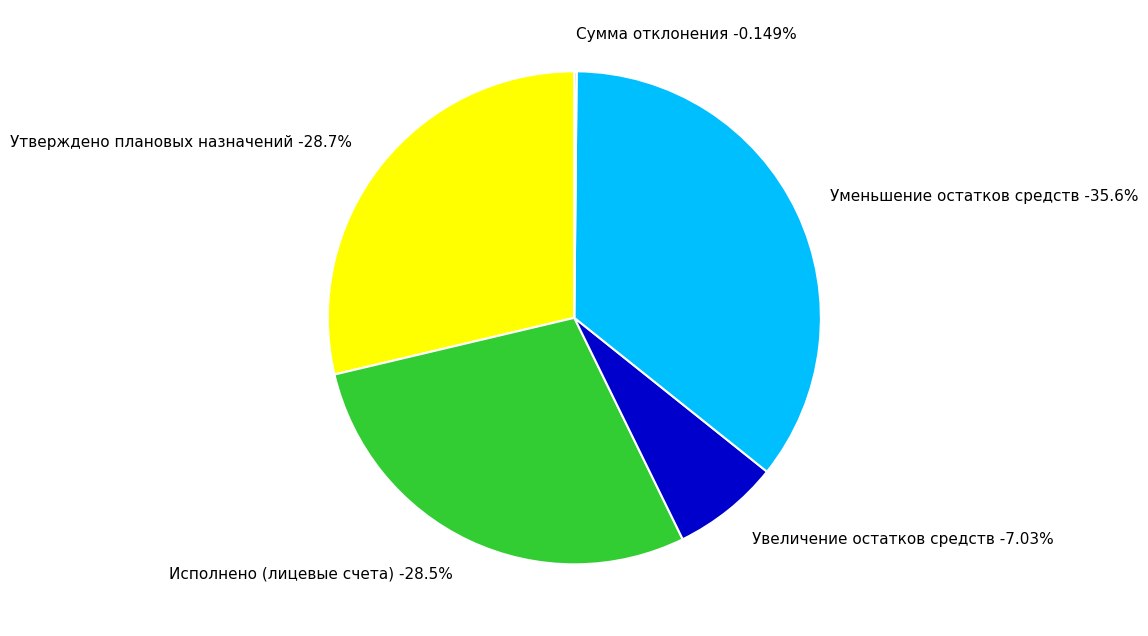

Combined, do Утверждено плановых назначений and Сумма отклонения account for over 50%?

No